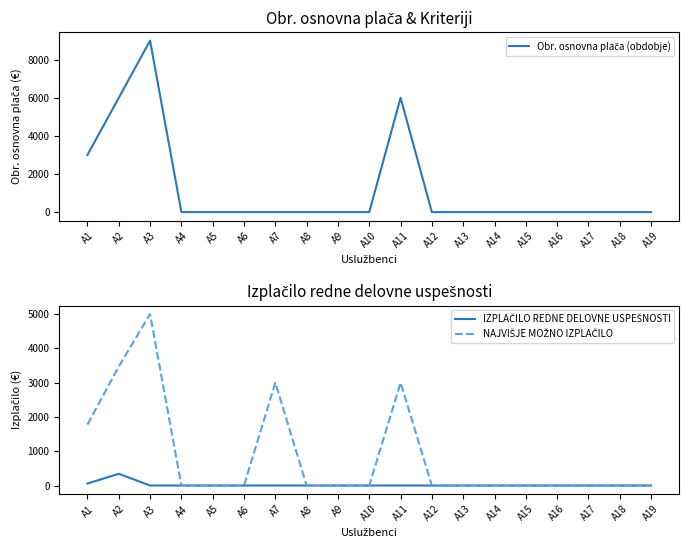

Rank the categories by Obr. osnovna plača (obdobje) value from highest to lowest.

A3, A2, A11, A1, A4, A5, A6, A7, A8, A9, A10, A12, A13, A14, A15, A16, A17, A18, A19